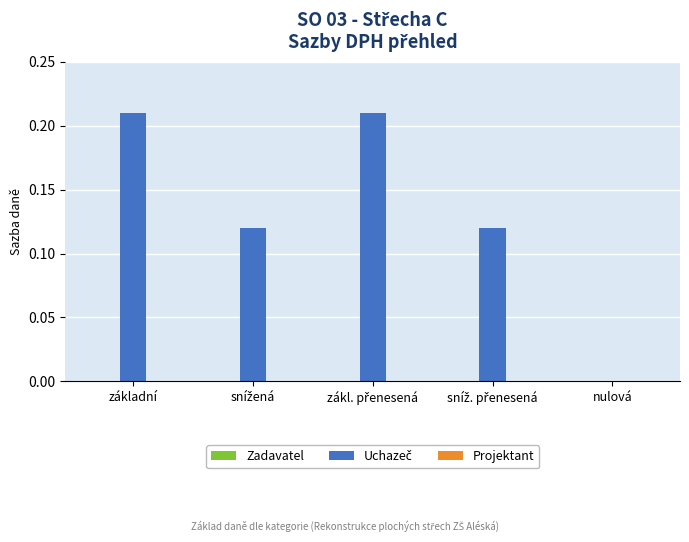

True or false: the data shows 0.0 at nulová.

True